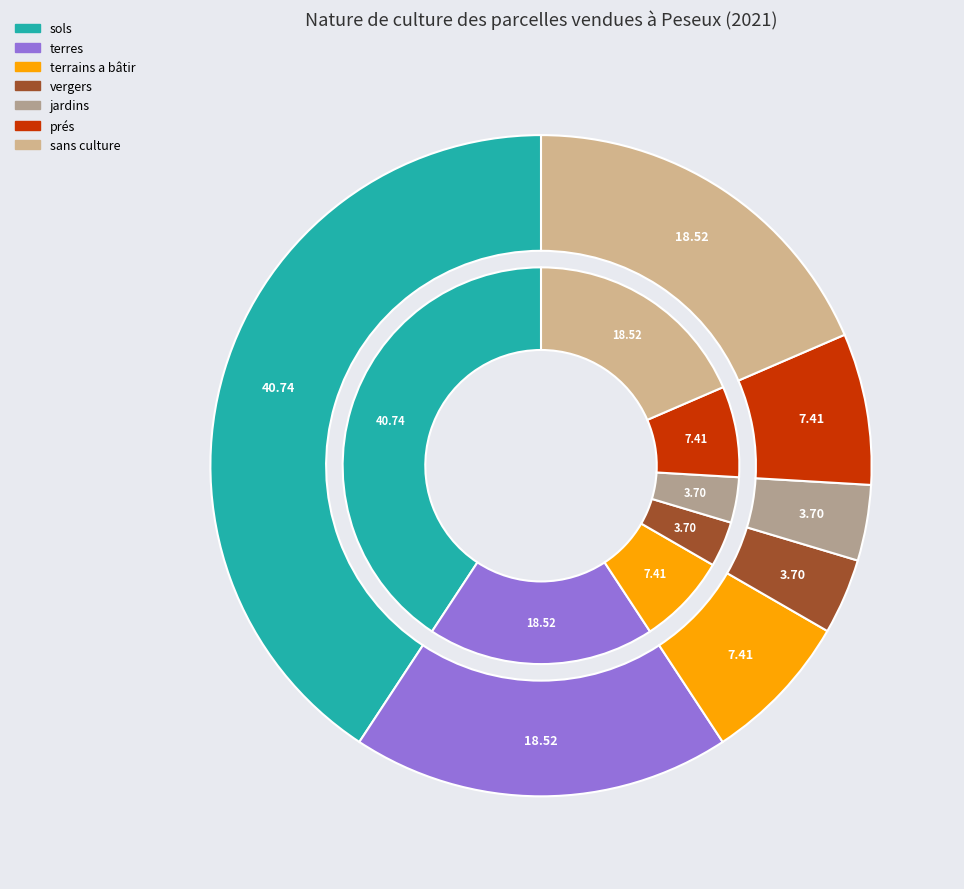

To the nearest percent, what is the difference between the largest and smallest slice percentages?

37%